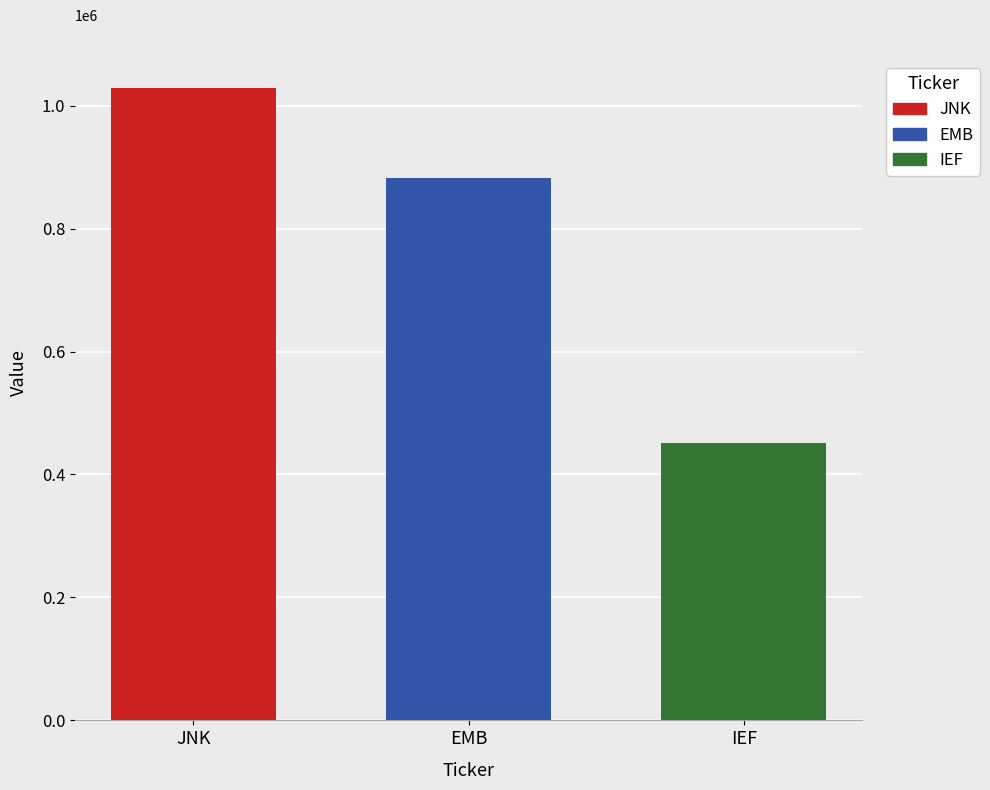

Which series has the largest range (max minus min)?

JNK